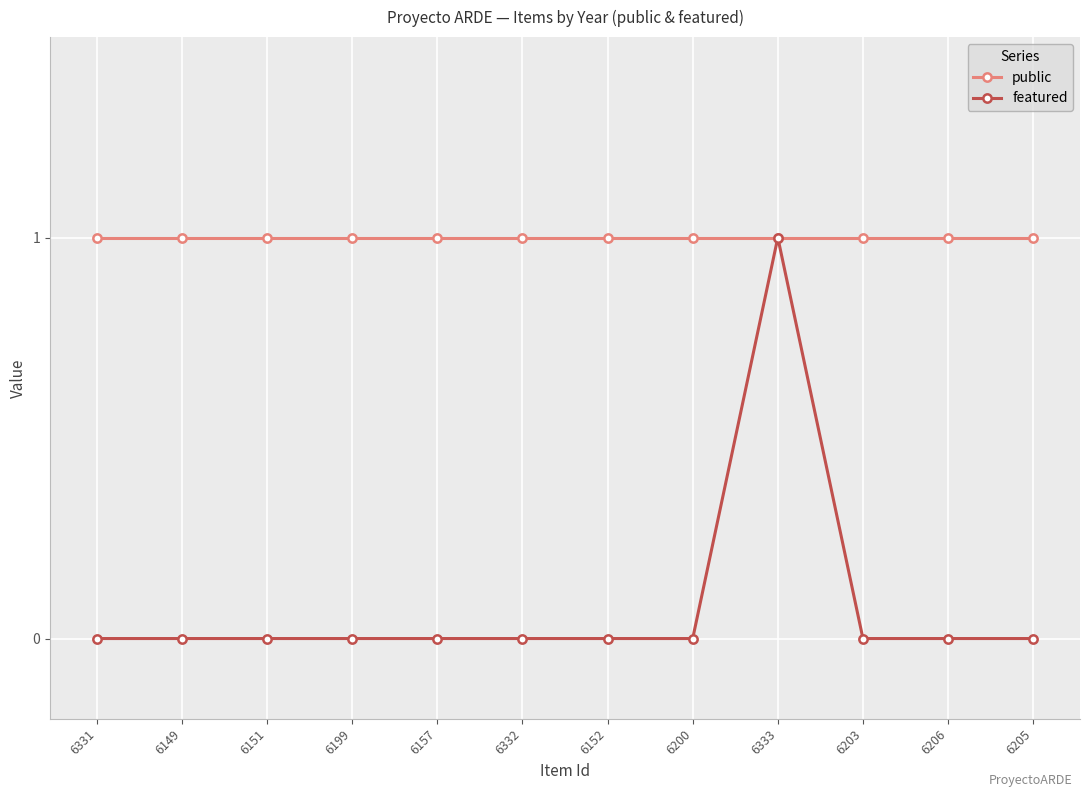

Reading left to right, extract all data points from this chart.

public: 1	1	1	1	1	1	1	1	1	1	1	1
featured: 0	0	0	0	0	0	0	0	1	0	0	0